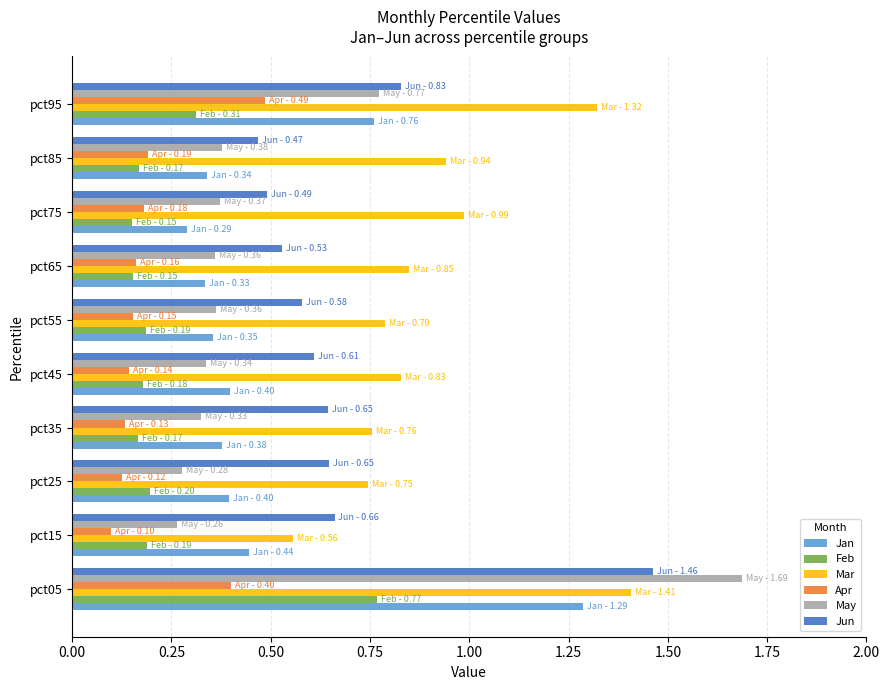

Where is Jan nearest to the value 0?

pct75